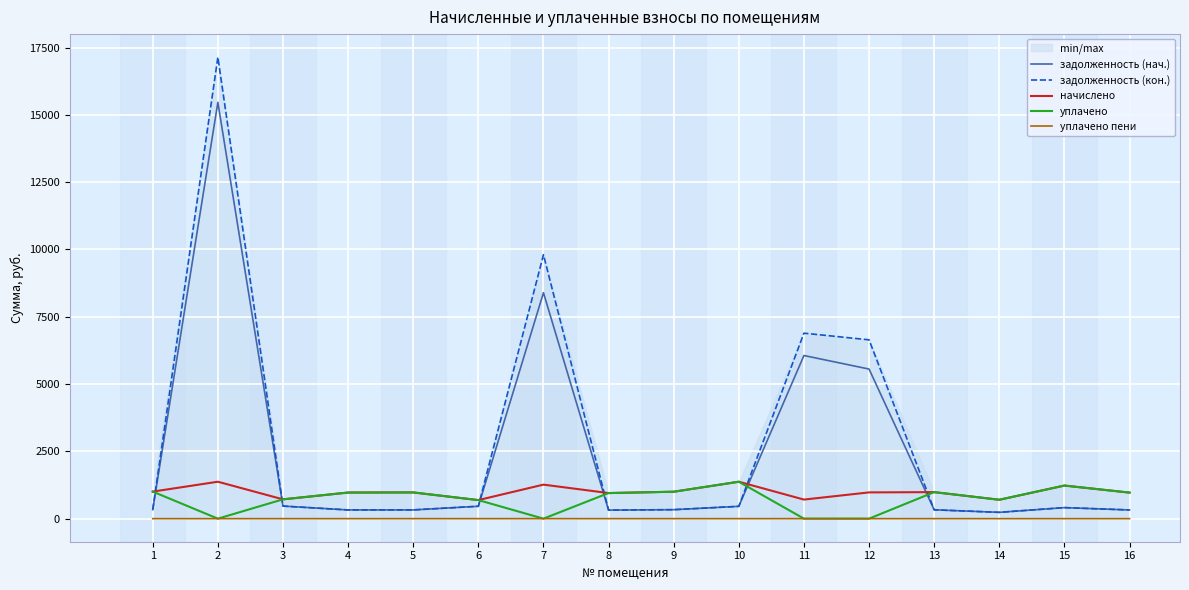

What is the sum of the задолженность (кон.) values at 12 and 14?

6877.1